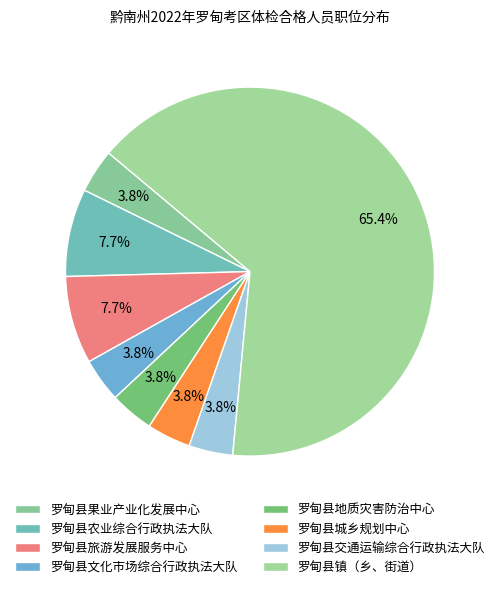

Which category accounts for the majority?

罗甸县镇（乡、街道）